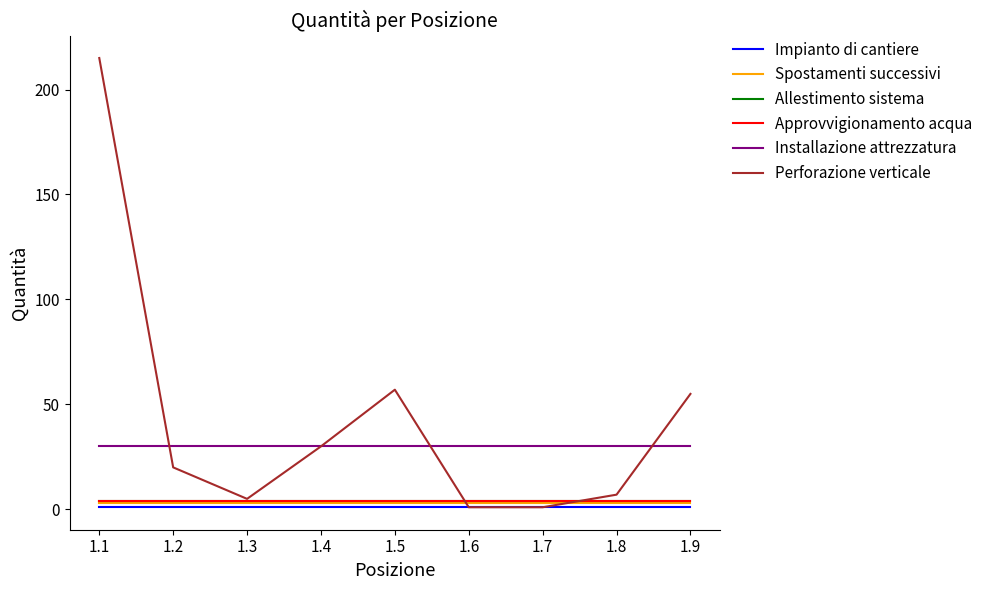

Does the chart display data point markers on the line(s)?

No